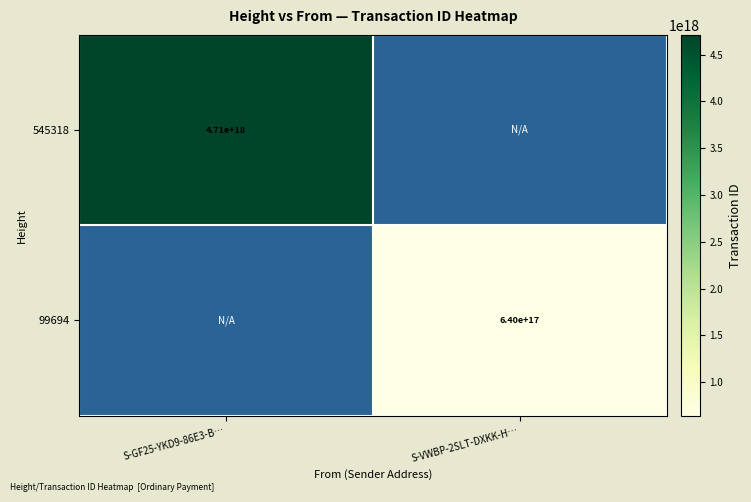

The 99694 series shows 1066784042922875264 at S-VWBP-2SLT-DXKK-H…. True or false?

False